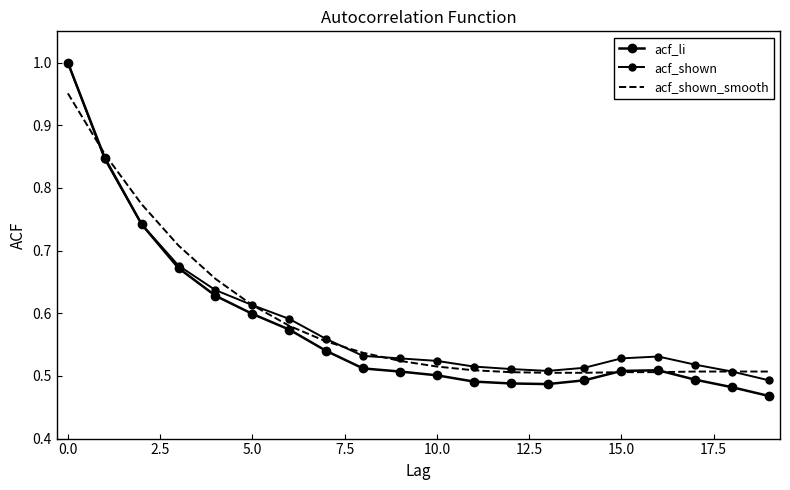

What are all the series names shown in the legend?

acf_li, acf_shown, acf_shown_smooth